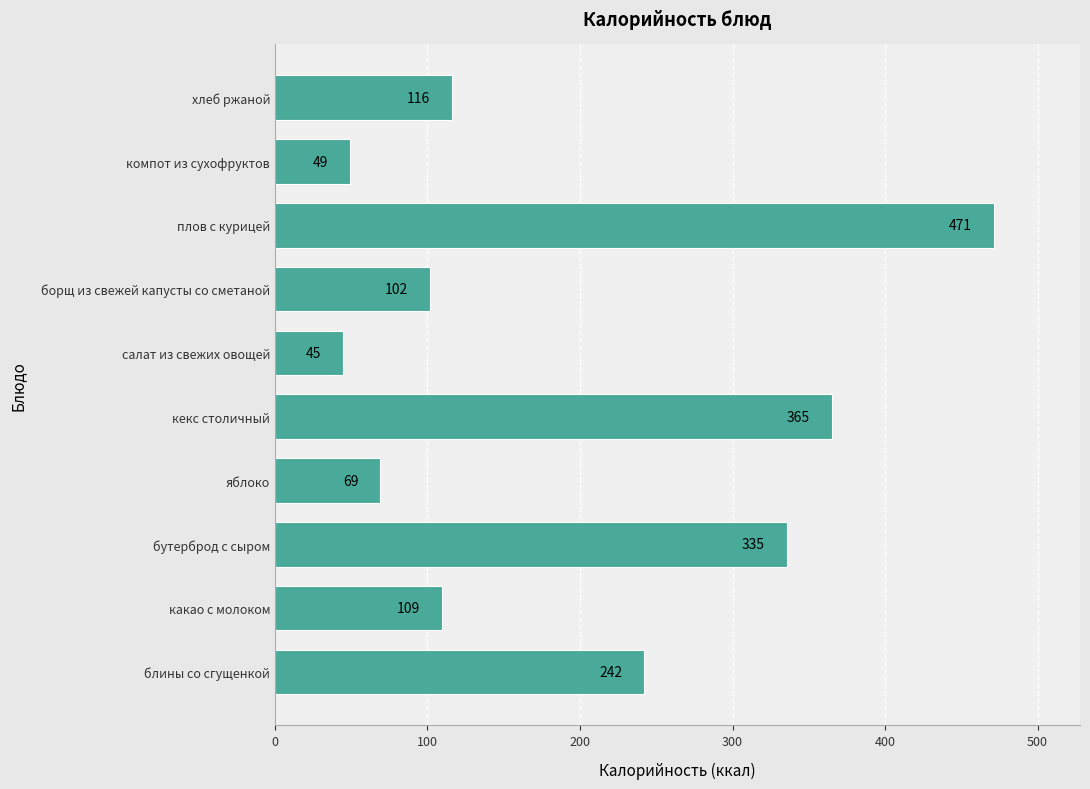

Which category has the highest value across all series?

плов с курицей